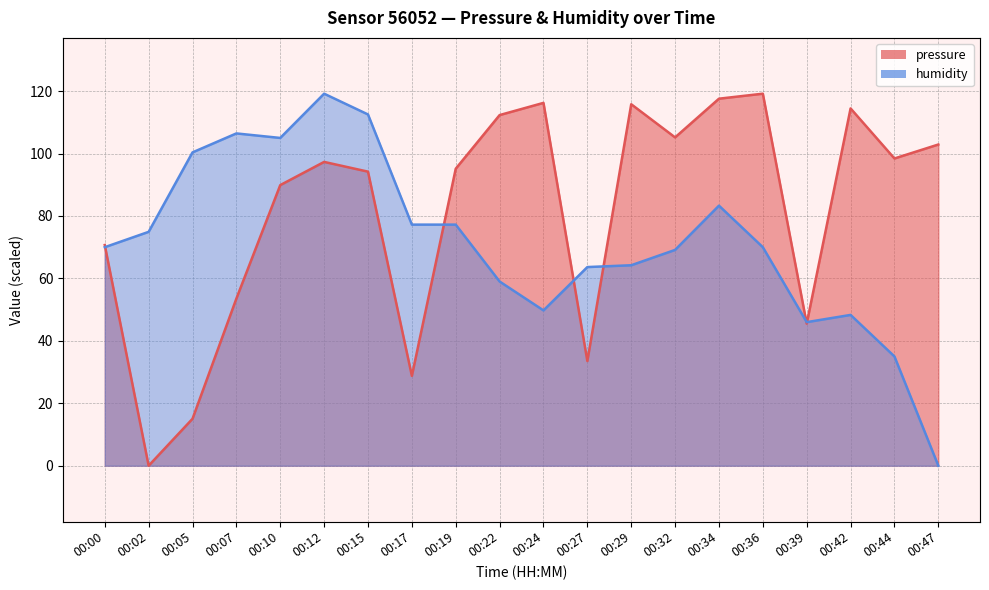

Where is the first local minimum for pressure?

00:02